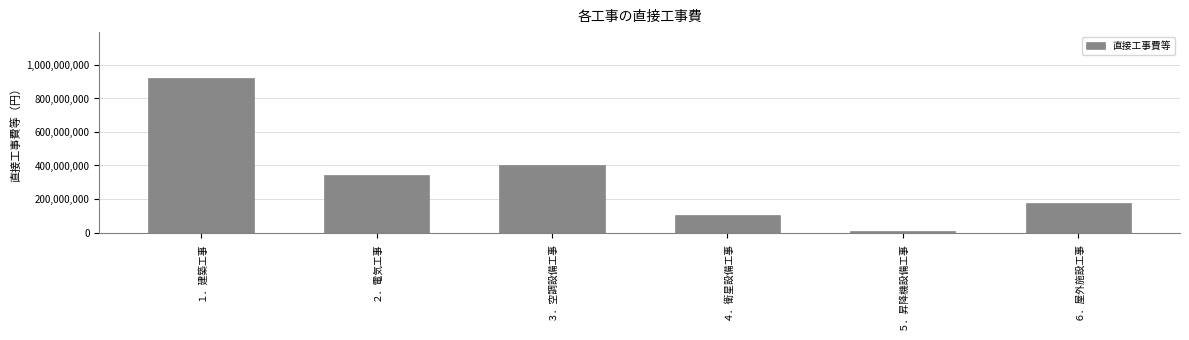

Which has a higher value, ４．衛星設備工事 or ３．空調設備工事?

３．空調設備工事